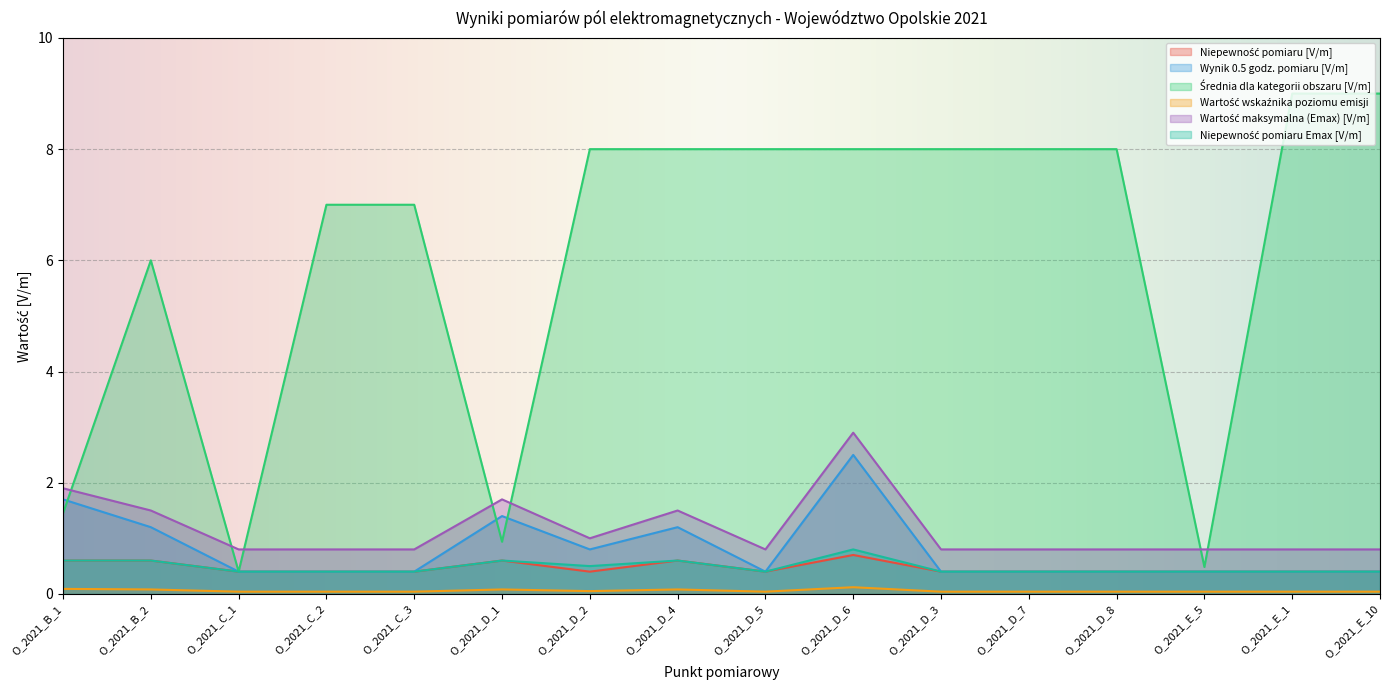

What is the sum of all Średnia dla kategorii obszaru [V/m] values?

97.3